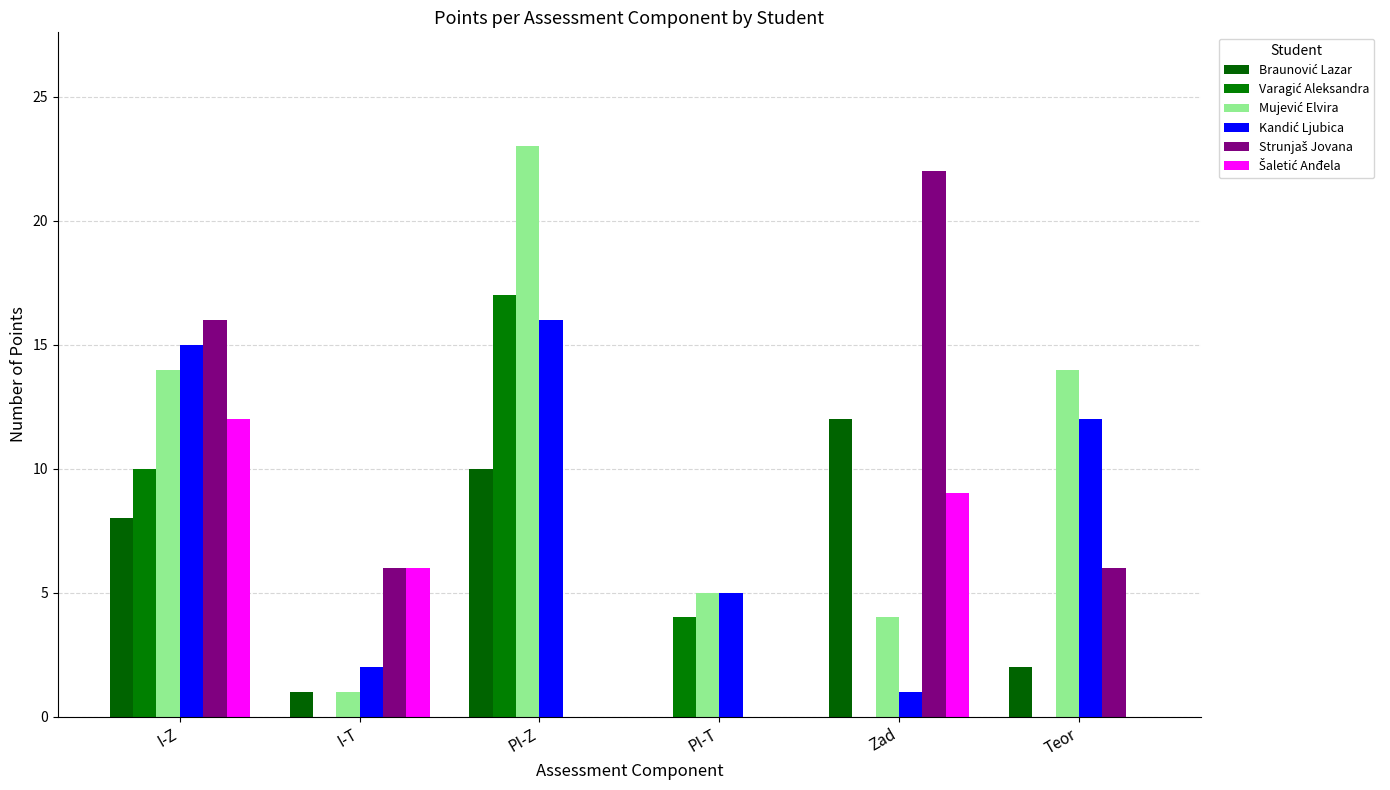

What position from the left is Teor?

6